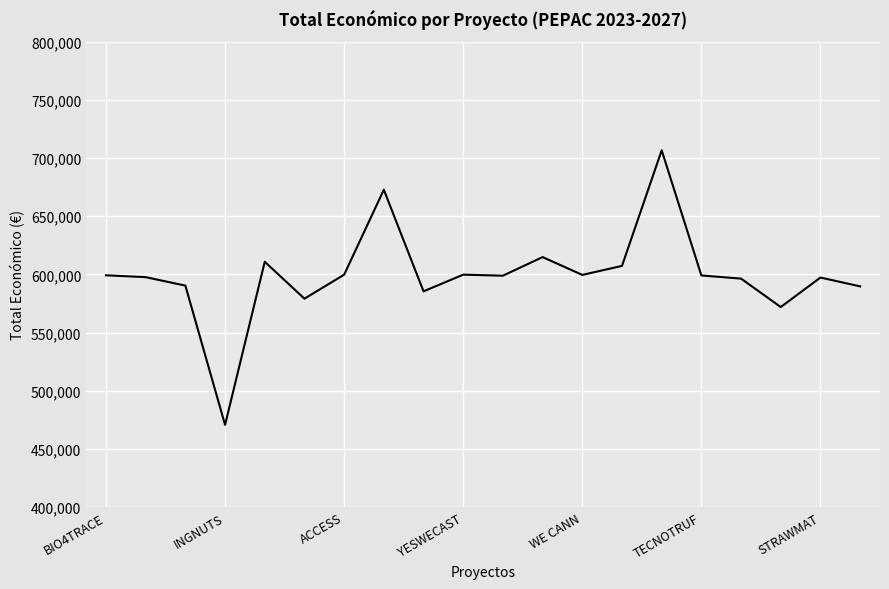

What is the greatest value displayed?

706697